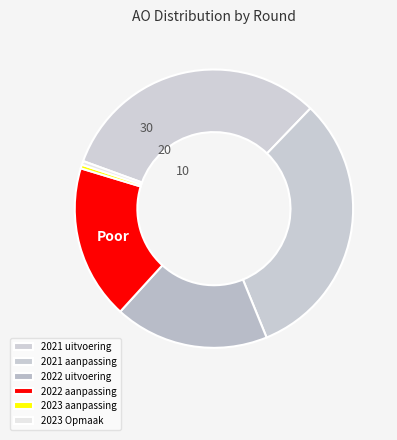

Count the number of slices in the pie.

6